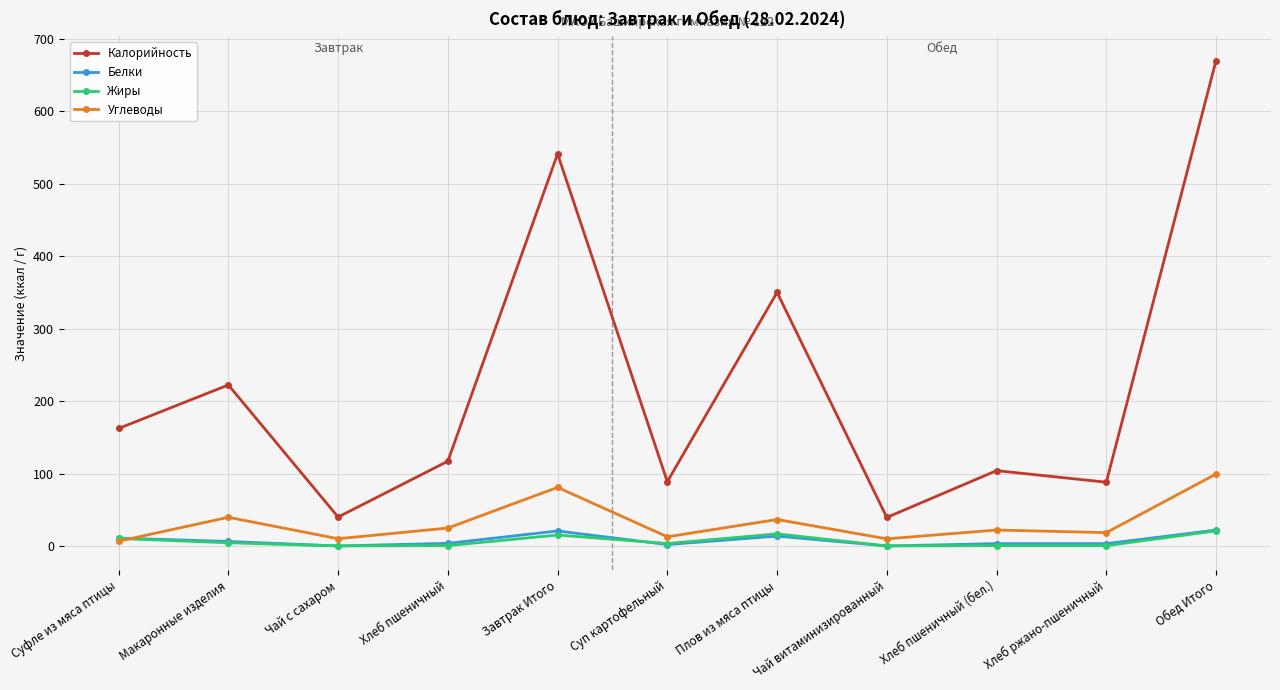

How many lines are shown in the chart?

4